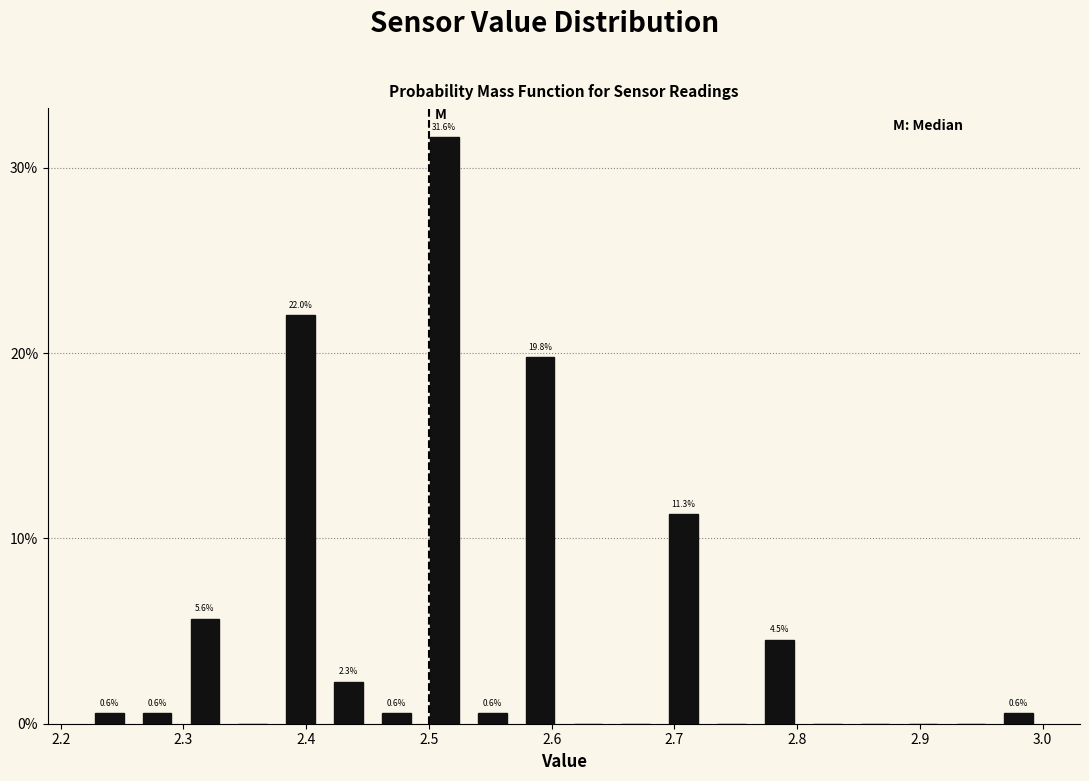

Around what value on the x-axis is the tallest bar? Give the approximate position of its centre, as read against the axis.

2.51